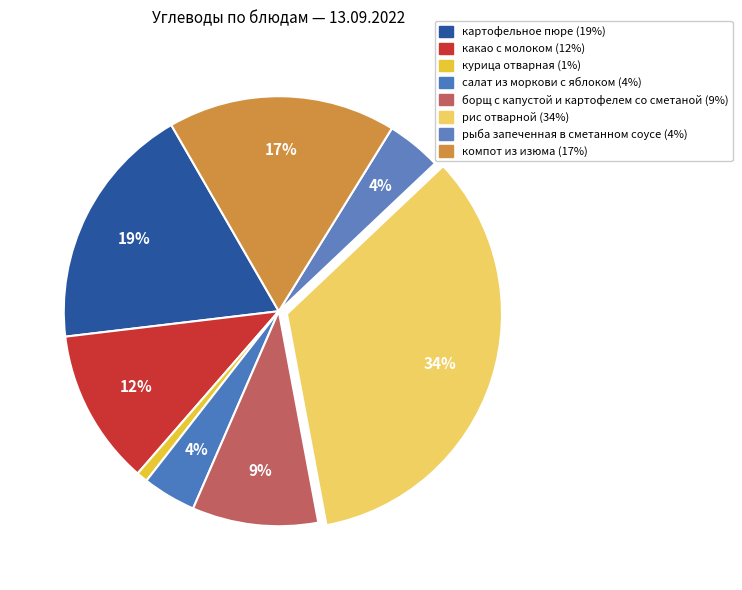

How many segments does this pie chart have?

8